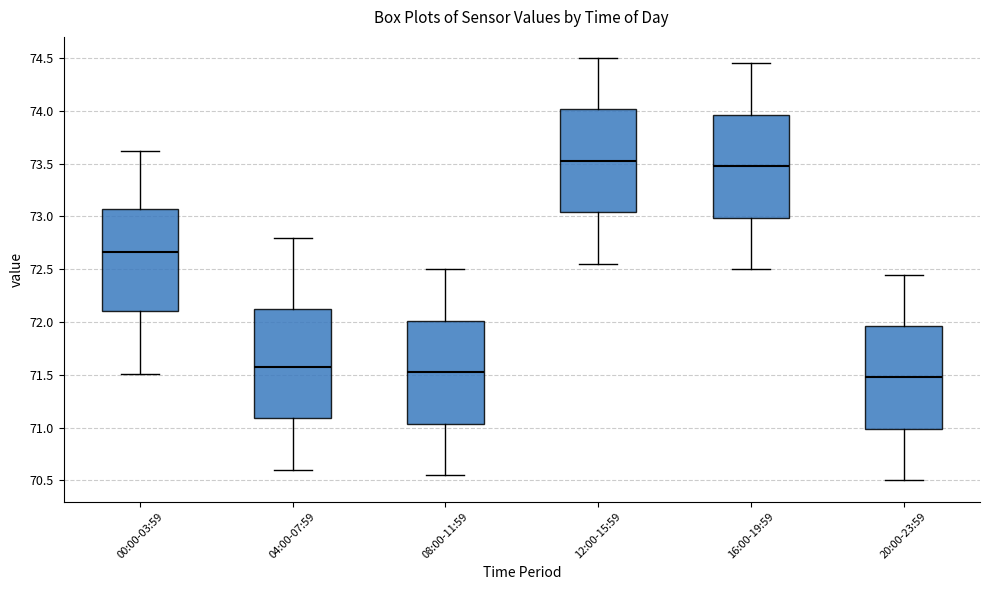

Reading left to right, read every box against the y-axis: the position of its median line, the range the box covers, and the ends of its whiskers. The values are not printed on the chart, so give them approximately, as read against the axis.

00:00-03:59: median 72.65, box 72.10 to 73.10, whiskers 71.50 to 73.60
04:00-07:59: median 71.60, box 71.10 to 72.15, whiskers 70.60 to 72.80
08:00-11:59: median 71.55, box 71.05 to 72.00, whiskers 70.55 to 72.50
12:00-15:59: median 73.55, box 73.05 to 74.00, whiskers 72.55 to 74.50
16:00-19:59: median 73.50, box 73.00 to 73.95, whiskers 72.50 to 74.45
20:00-23:59: median 71.50, box 71.00 to 71.95, whiskers 70.50 to 72.45